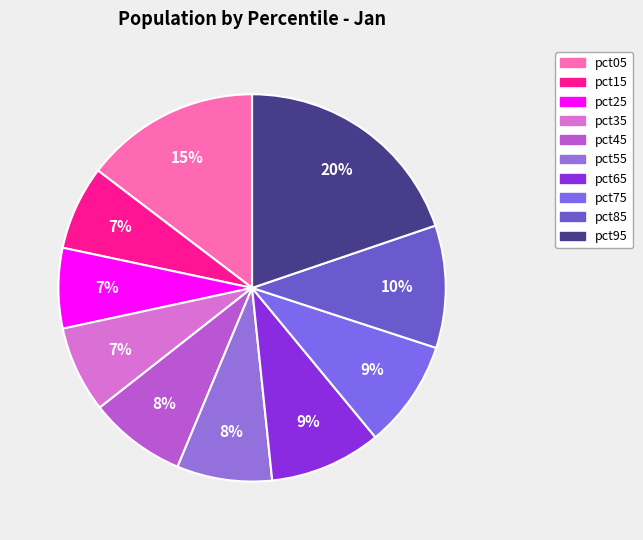

How many segments does this pie chart have?

10